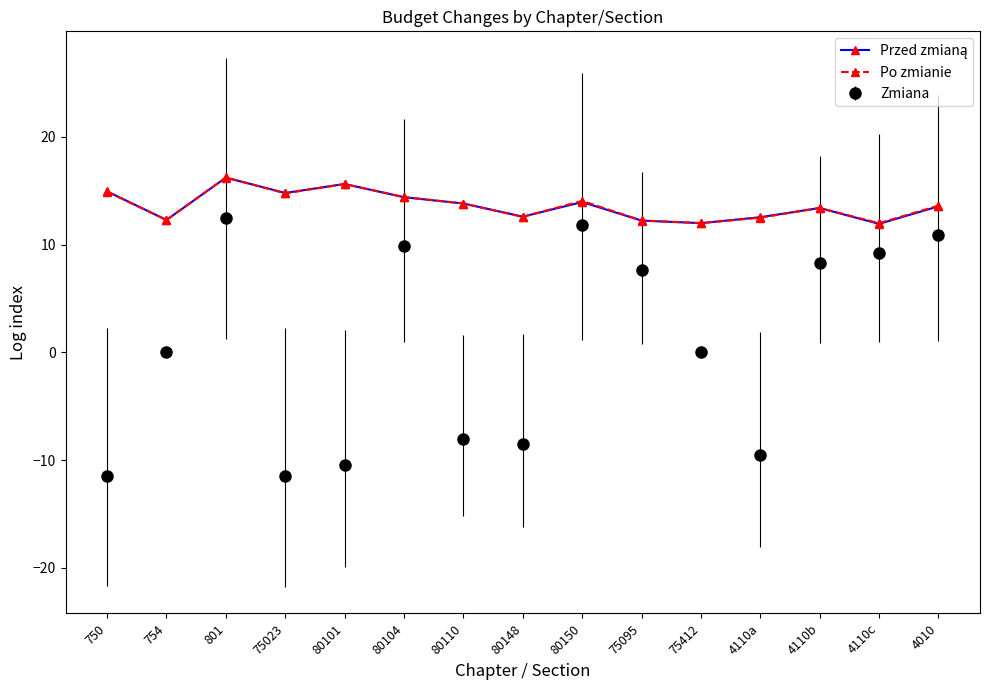

Where is the first local maximum for Po zmianie?

801